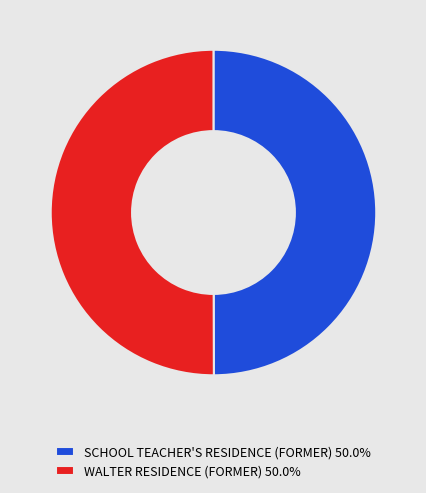

The SCHOOL TEACHER'S RESIDENCE (FORMER) slice represents 50% of the pie. True or false?

True